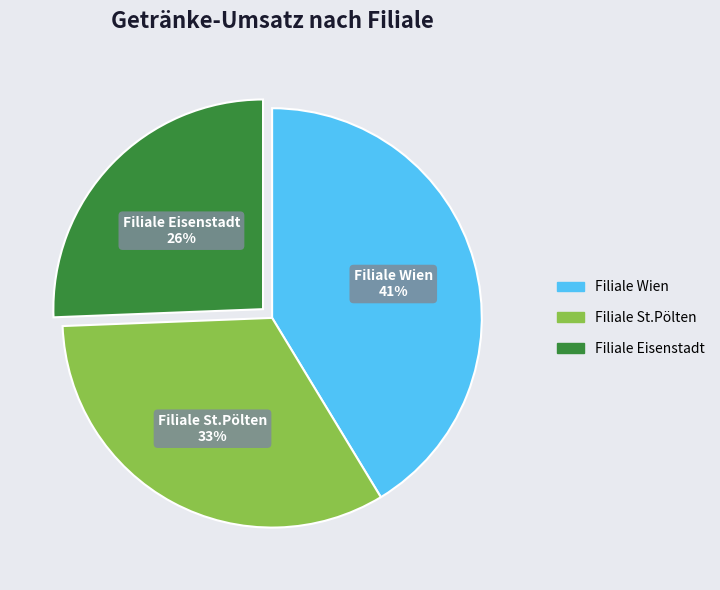

Is it true that Filiale Eisenstadt is 14% of the pie?

False